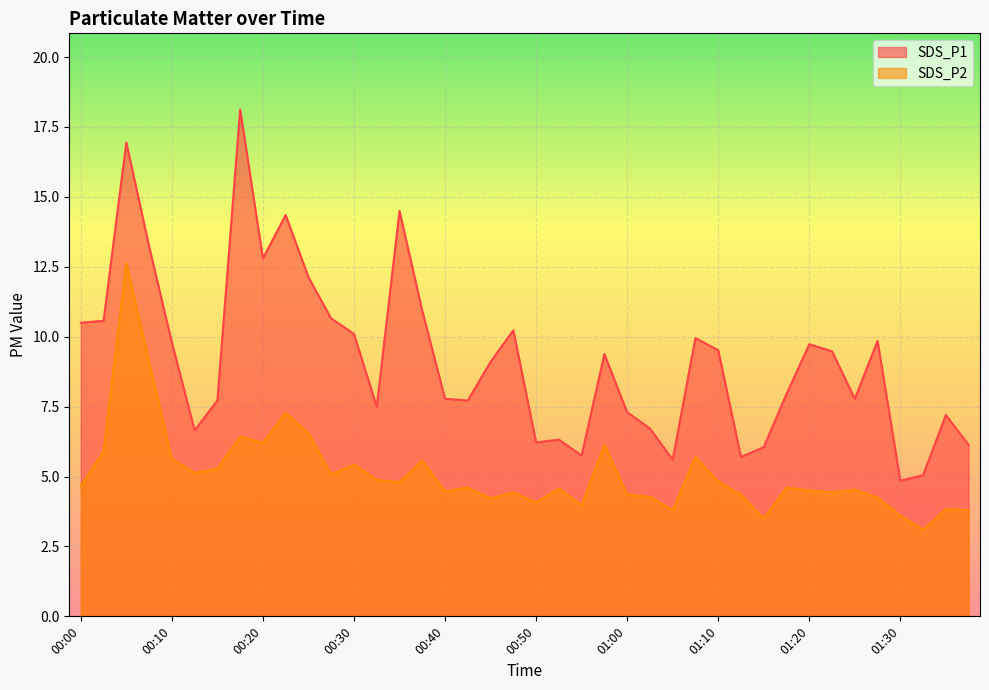

Between 00:18 and 01:30, which series saw the biggest shift?

SDS_P1